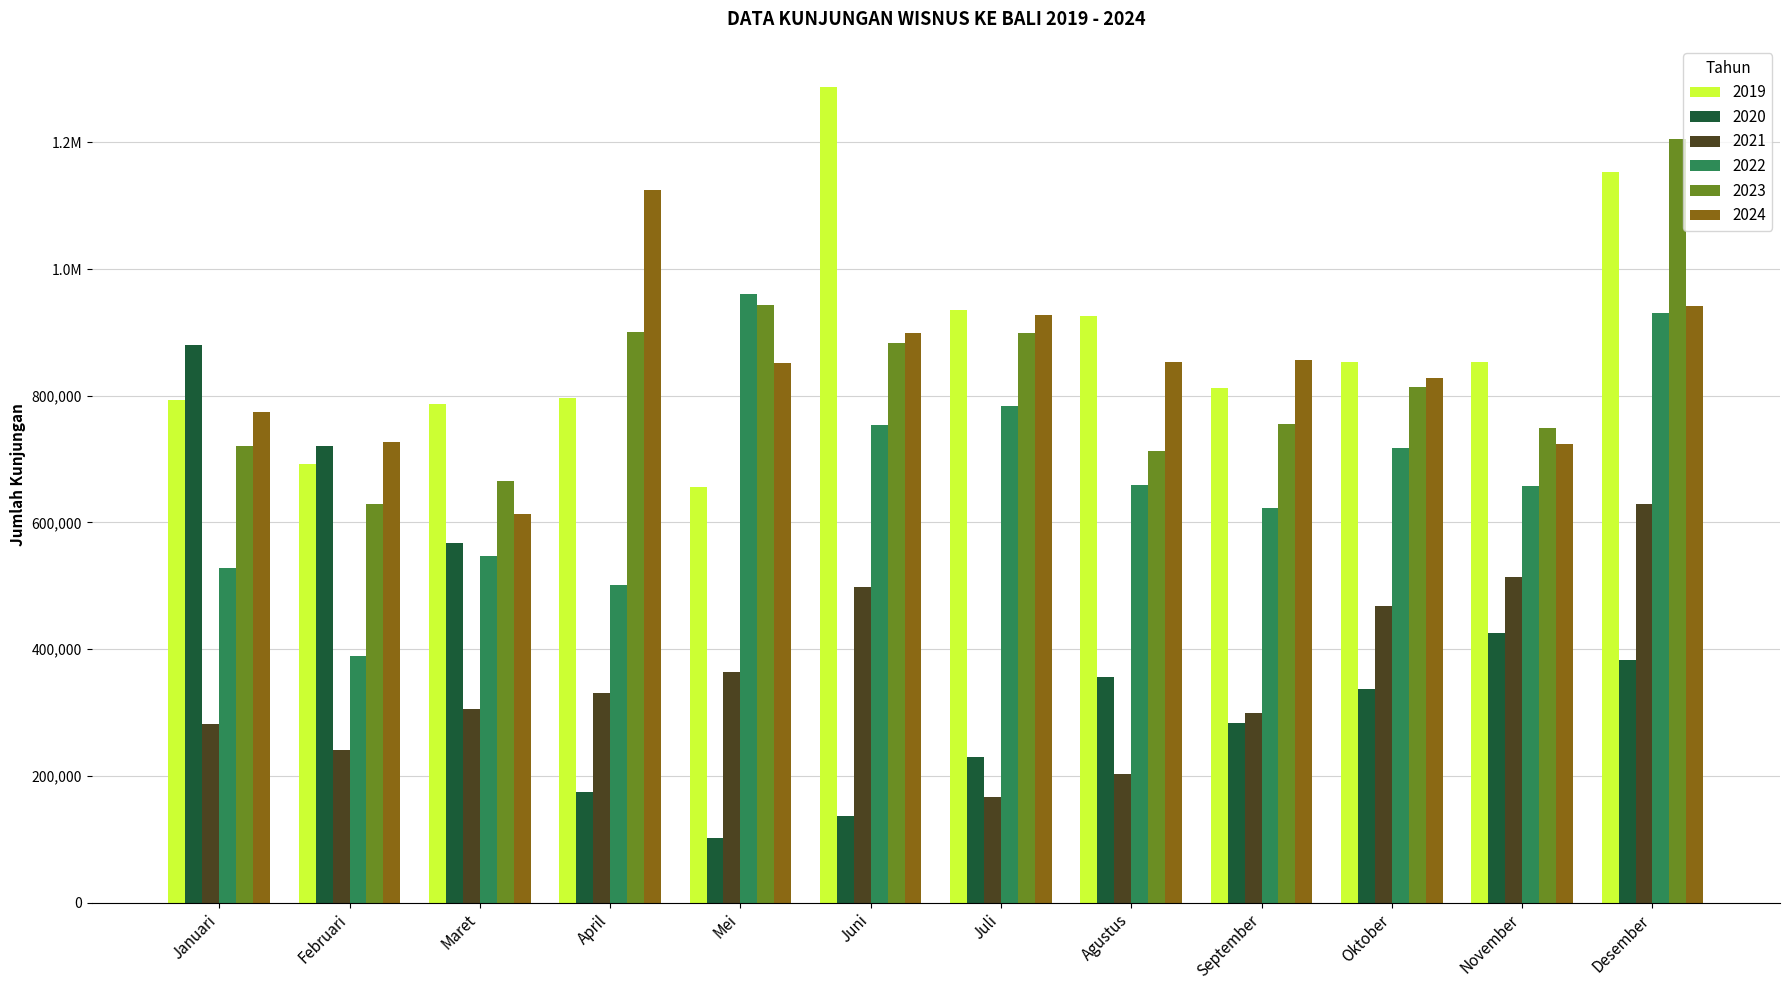

What is the spread (max minus min) of values at Januari?

597454